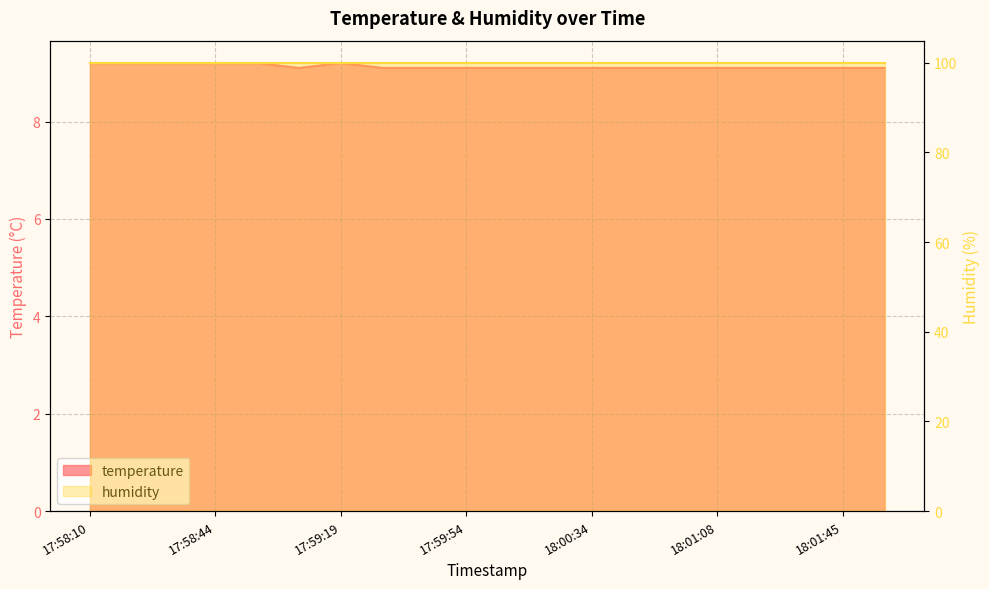

How many interior local valleys (lower than both neighbors) does the data have?

1